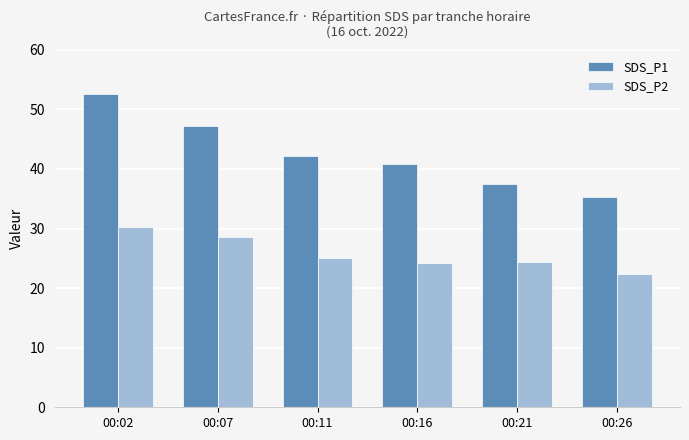

How many data points does each series have?

6